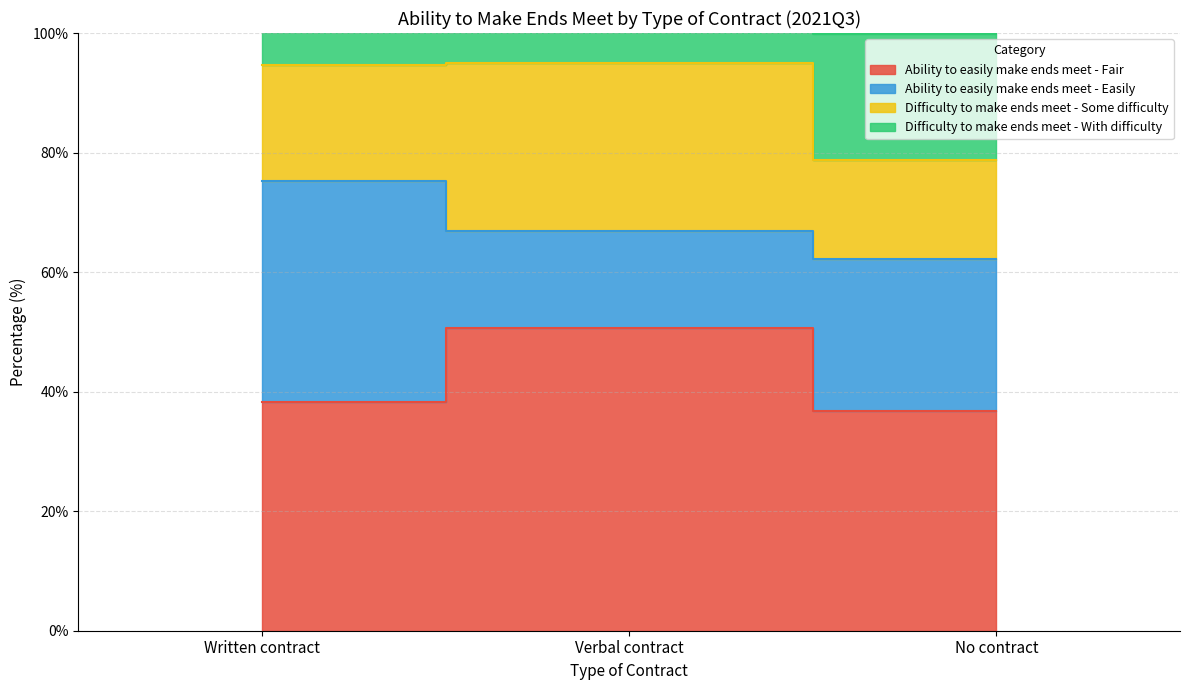

True or false: Difficulty to make ends meet - With difficulty has a value of 147.5 at Written contract.

False